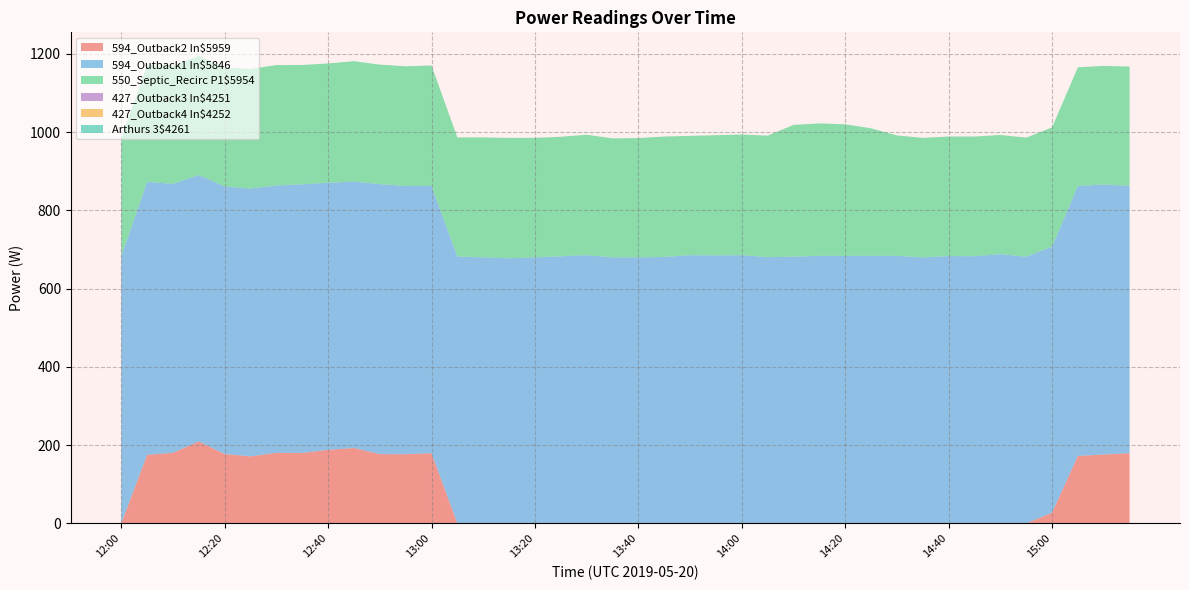

Reading right to left, list all the values displayed in this chart.

594_Outback2 In$5959: 179.4	176.0	172.3	27.1	0.0	0.0	0.0	0.0	0.0	0.0	0.0	0.0	0.0	0.0	0.0	0.0	0.0	0.0	0.0	0.0	0.0	0.0	0.0	0.0	0.0	0.0	0.0	179.2	176.7	176.9	192.6	187.9	180.0	180.3	171.3	177.1	209.3	180.4	175.0	0.0
594_Outback1 In$5846: 683.1	690.0	690.0	679.7	681.4	688.2	682.5	683.1	679.7	683.7	683.7	683.7	683.7	681.4	680.3	685.4	684.8	685.4	680.8	679.7	679.7	685.4	682.5	679.7	677.4	679.7	682.0	683.1	685.4	690.0	680.8	682.5	686.5	683.1	684.3	683.7	680.8	687.1	697.9	682.0
550_Septic_Recirc P1$5954: 304.8	303.1	303.1	304.8	304.2	304.2	305.9	305.4	305.4	307.7	325.9	336.1	338.4	336.7	310.5	308.2	307.1	304.8	307.7	304.8	304.2	307.7	305.4	305.4	307.7	306.5	304.2	307.7	305.9	305.4	307.7	304.8	304.8	307.7	305.9	304.2	304.8	302.0	299.1	302.5
427_Outback3 In$4251: 0.0	0.0	0.0	0.0	0.0	0.0	0.0	0.0	0.0	0.0	0.0	0.0	0.0	0.0	0.0	0.0	0.0	0.0	0.0	0.0	0.0	0.0	0.0	0.0	0.0	0.0	0.0	0.0	0.0	0.0	0.0	0.0	0.0	0.0	0.0	0.0	0.0	0.0	0.0	0.0
427_Outback4 In$4252: 0.0	0.0	0.0	0.0	0.0	0.0	0.0	0.0	0.0	0.0	0.0	0.0	0.0	0.0	0.0	0.0	0.0	0.0	0.0	0.0	0.0	0.0	0.0	0.0	0.0	0.0	0.0	0.0	0.0	0.0	0.0	0.0	0.0	0.0	0.0	0.0	0.0	0.0	0.0	0.0
Arthurs 3$4261: 0.0	0.0	0.0	0.0	0.0	0.0	0.0	0.0	0.0	0.0	0.0	0.0	0.0	0.0	0.0	0.0	0.0	0.0	0.0	0.0	0.0	0.0	0.0	0.0	0.0	0.0	0.0	0.0	0.0	0.0	0.0	0.0	0.0	0.0	0.0	0.0	0.0	0.0	0.0	0.0